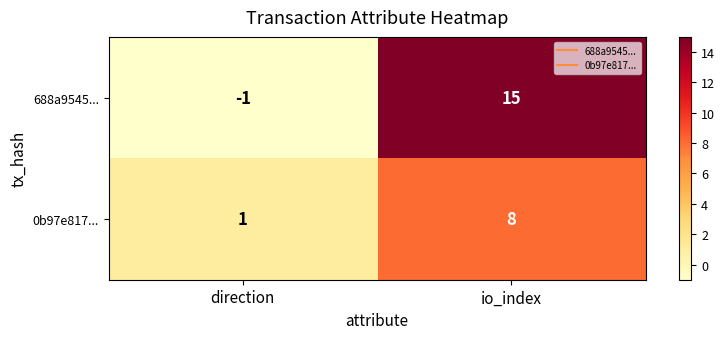

What is the highest value of the 0b97e817... series?

8